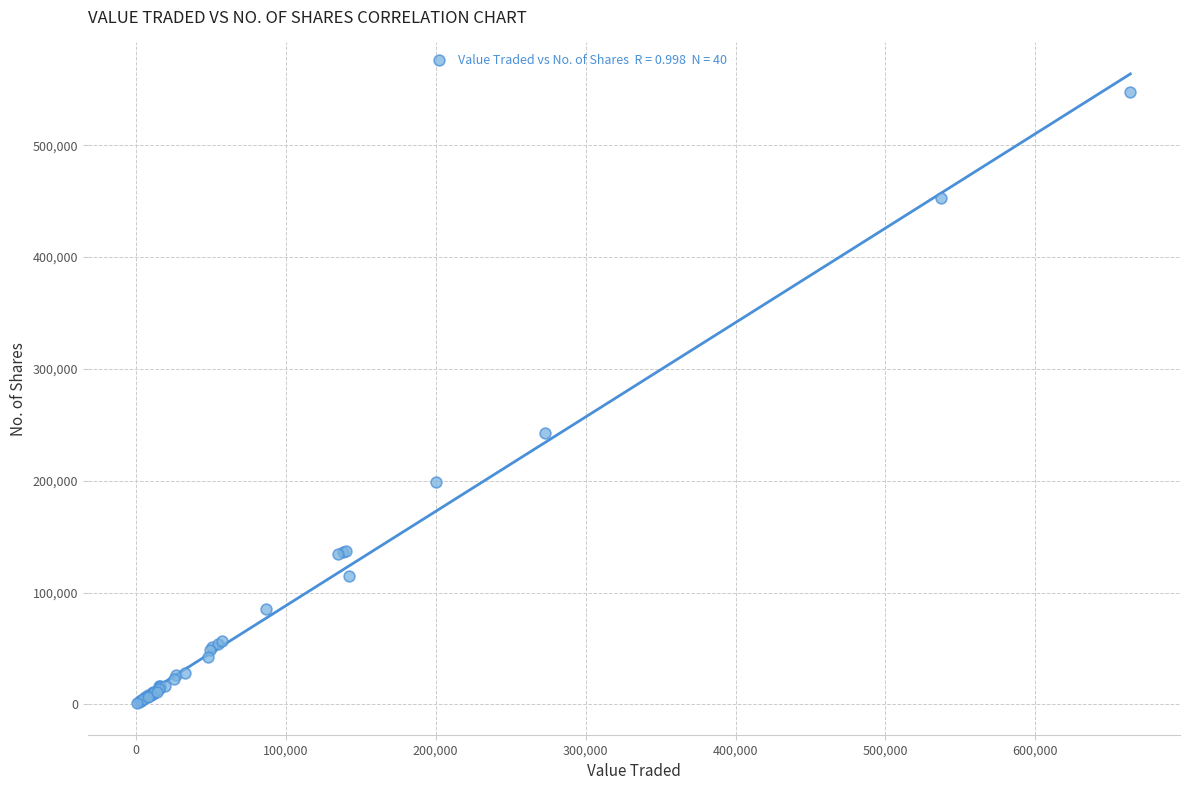

What Y value in the scatter plot is closest to 274244?

242682